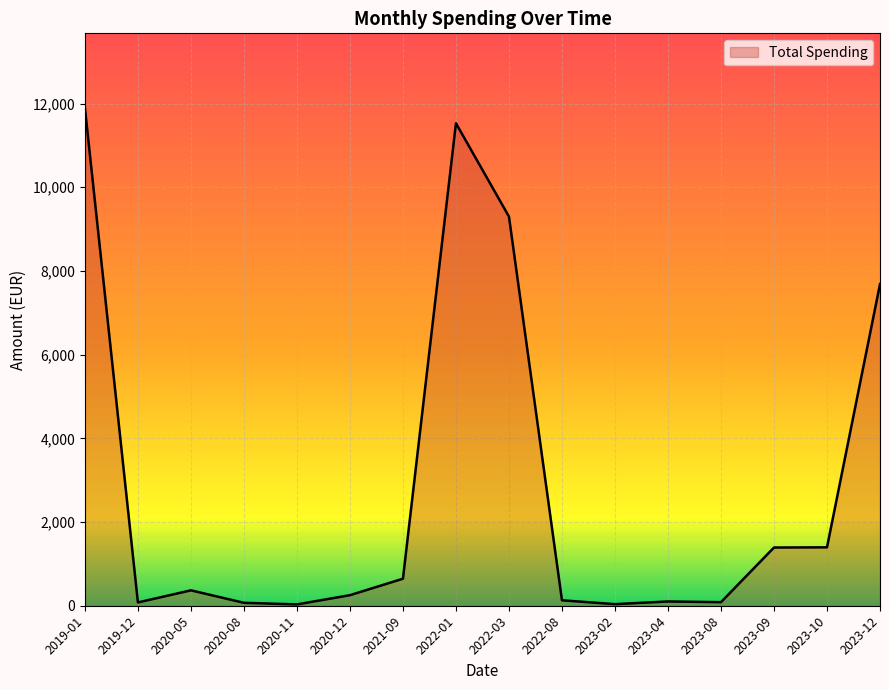

What is the sum of all values?

44994.0